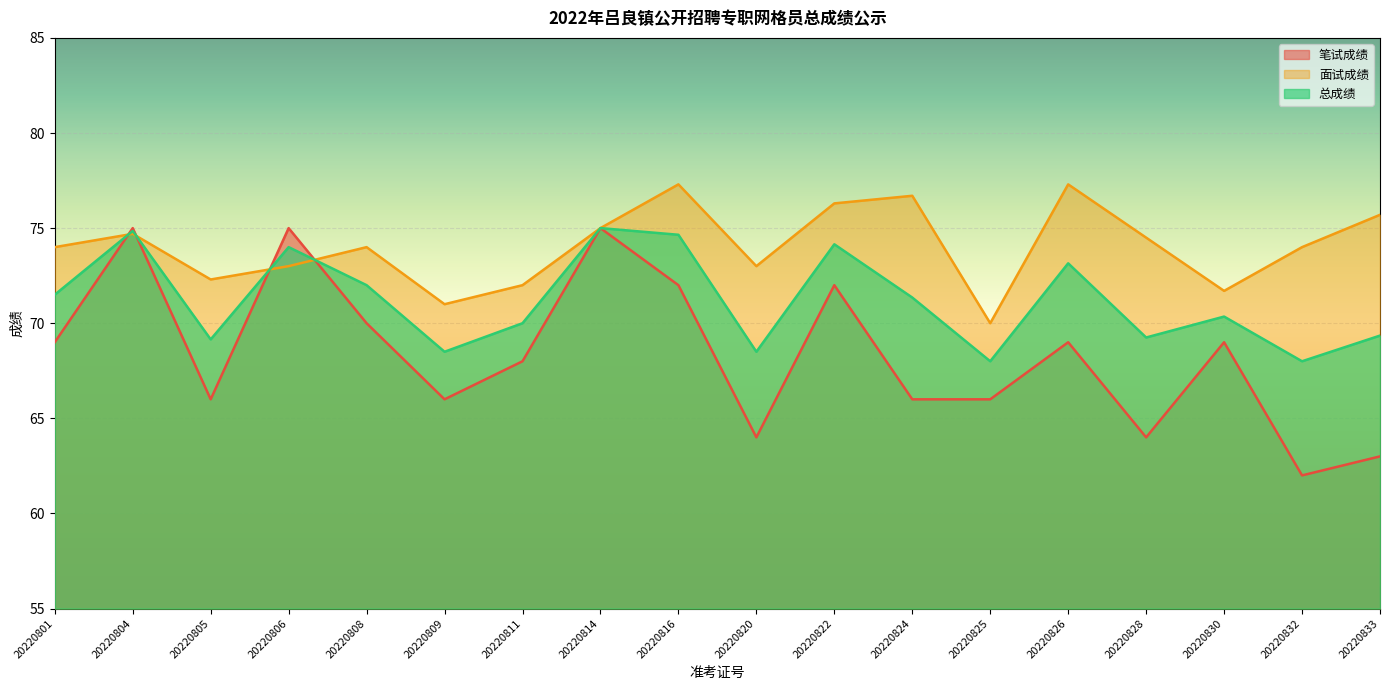

The value of 总成绩 at 20220806 is 74.0. True or false?

True